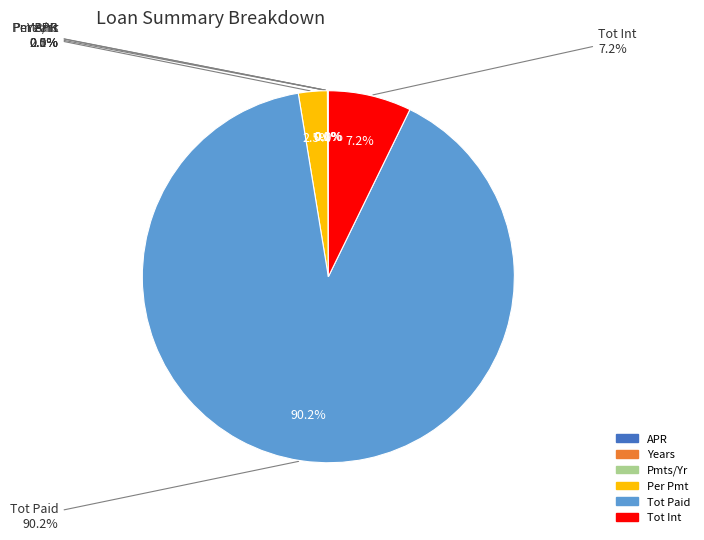

What is the change in value from Per Pmt to Tot Int?

+852.8